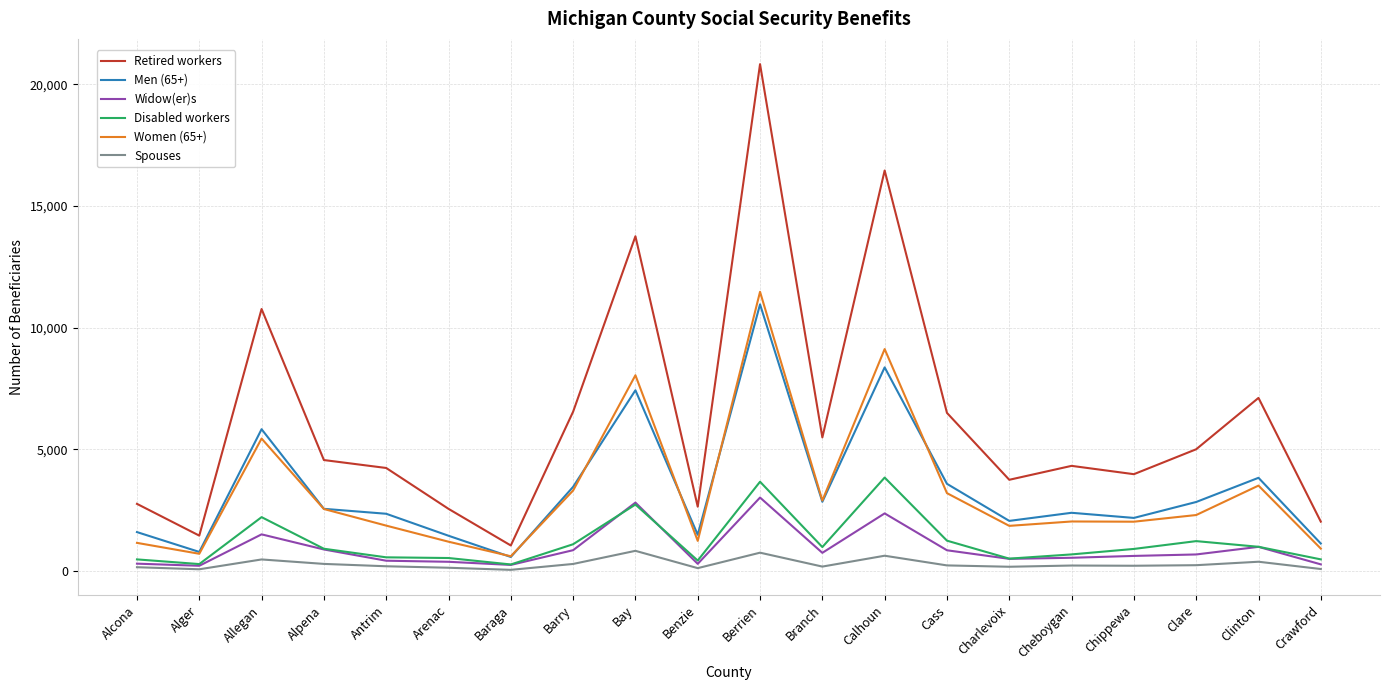

True or false: Retired workers has a value of 16454 at Calhoun.

True